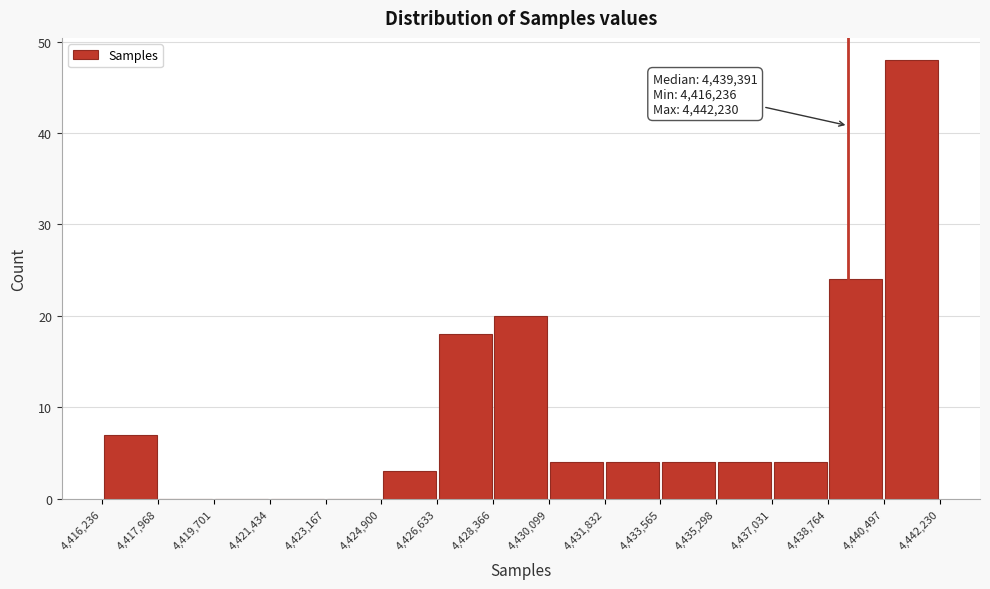

Over which range of the x-axis is the bar tallest?

4,440,497 to 4,442,230